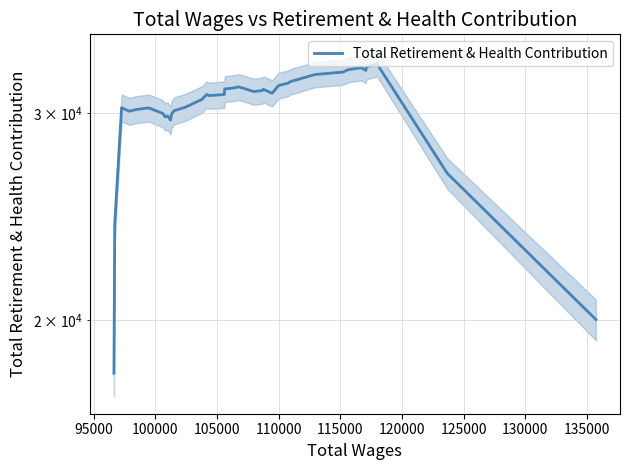

What is the maximum value shown in the chart?

33021.0